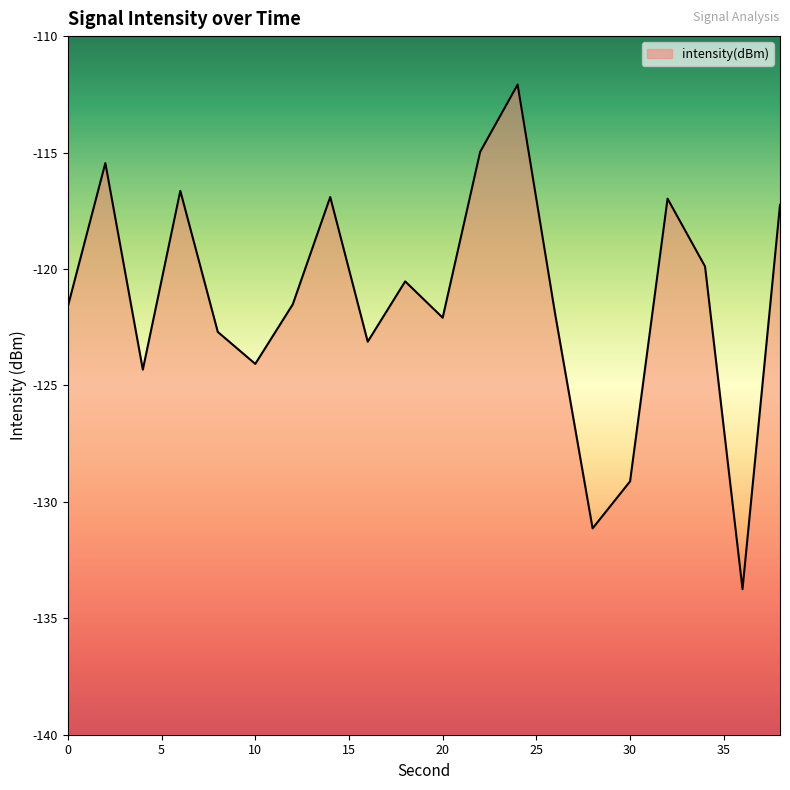

Which label corresponds to the largest value in the chart?

24